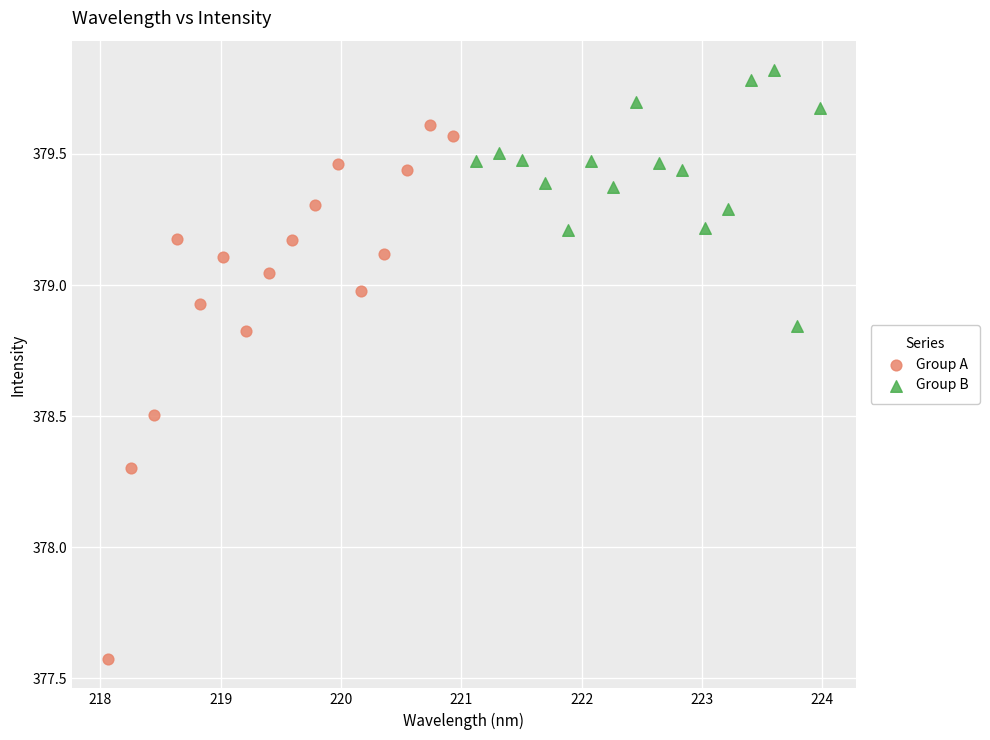

Which series contains the highest Y value?

Group B